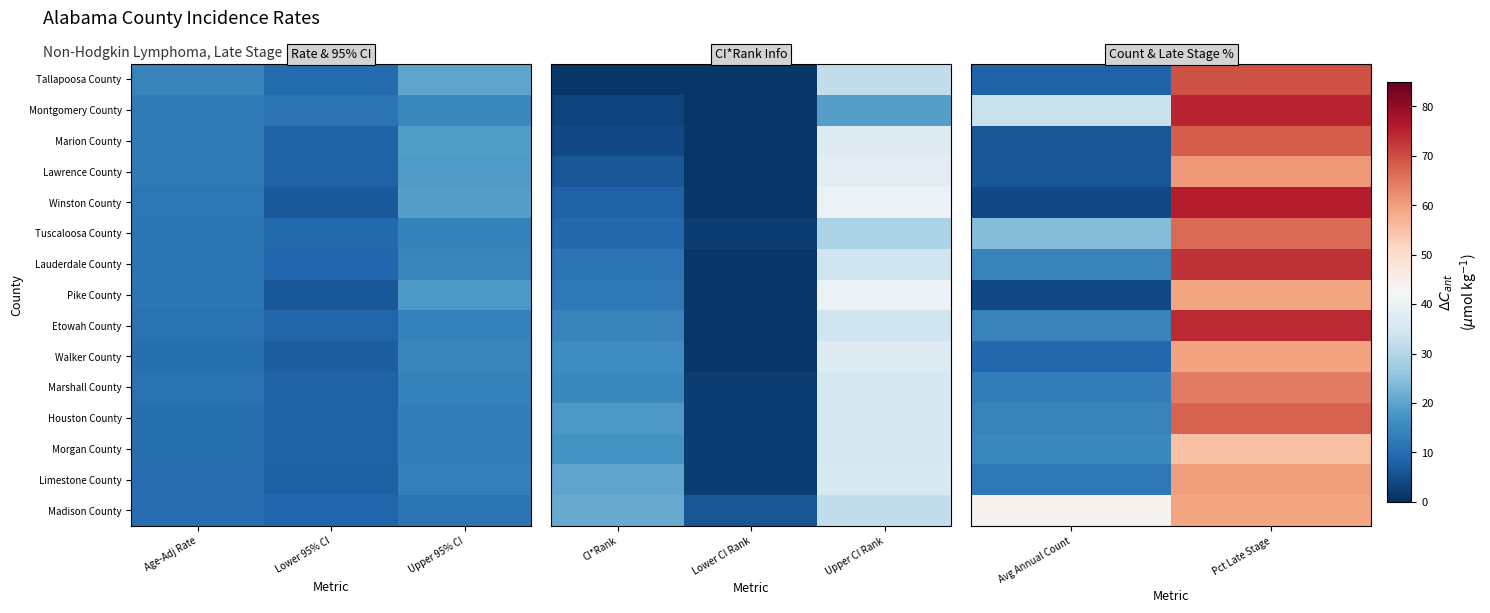

True or false: Morgan County has a value of 88.9 at Pct Late Stage.

False